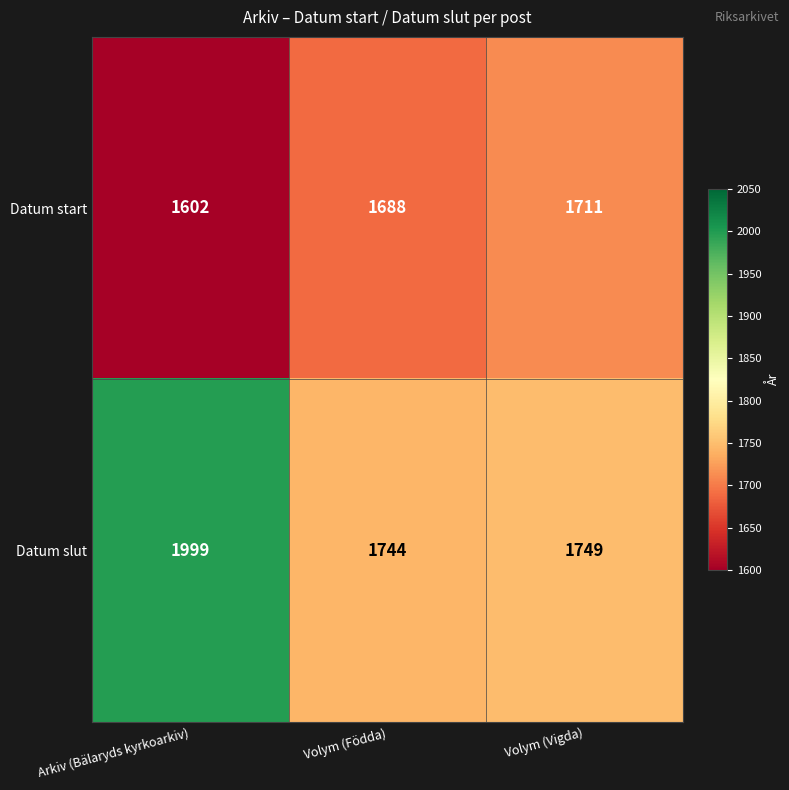

Which series changed the most between Arkiv (Bälaryds kyrkoarkiv) and Volym (Födda)?

Datum slut